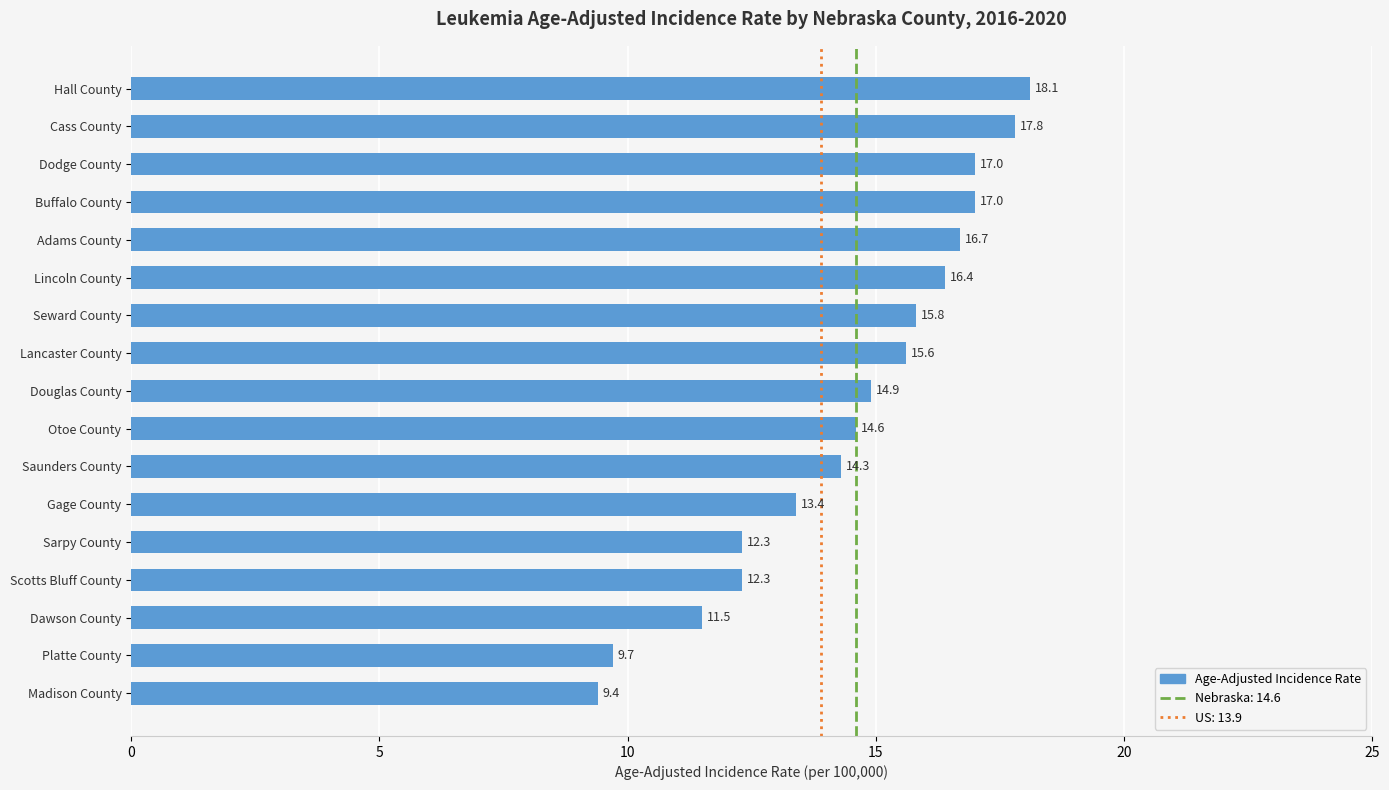

What is the difference between the values at Otoe County and Platte County?

4.9